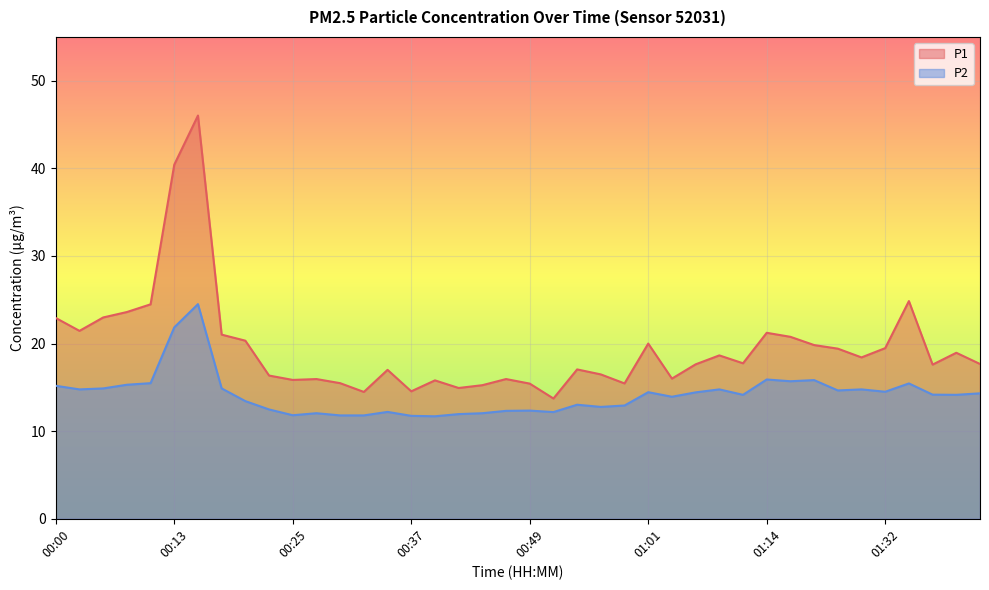

At which label does P2 first exceed 14?

00:00